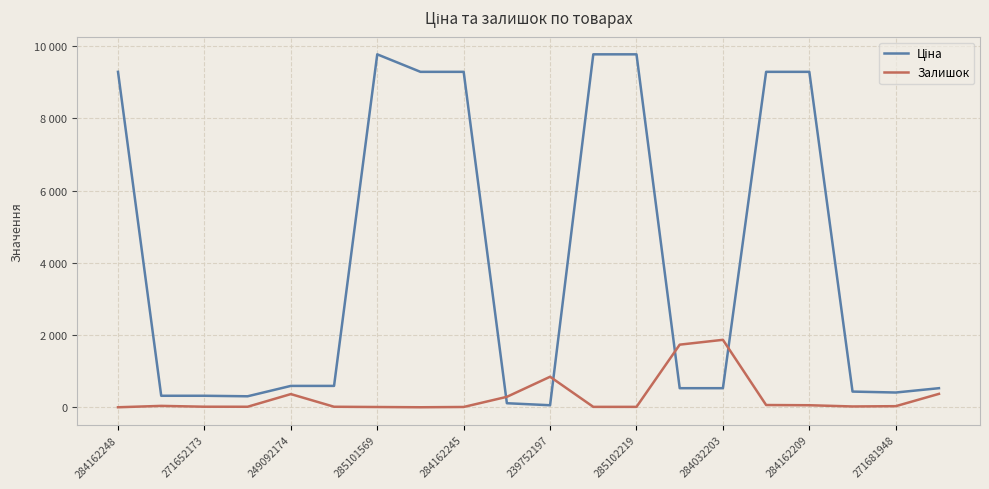

What is the minimum value for Ціна?

55.9